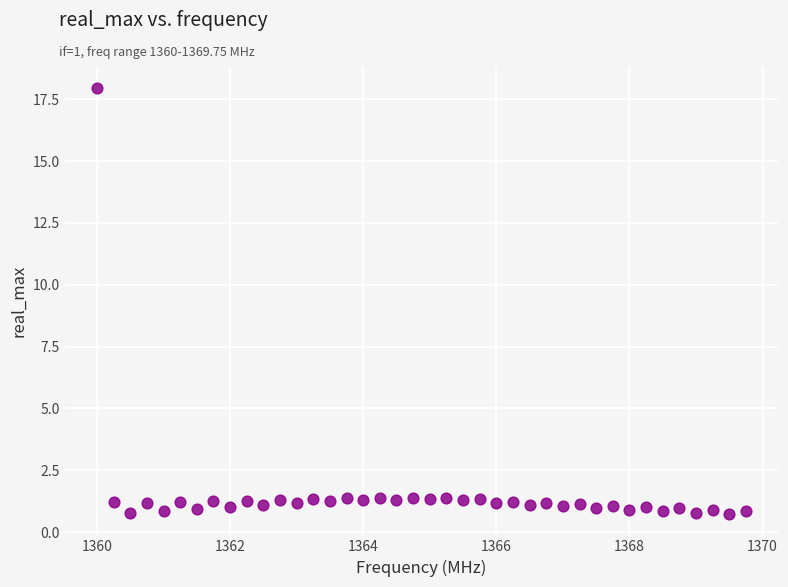

What is the range of Y values (max minus min)?

17.2